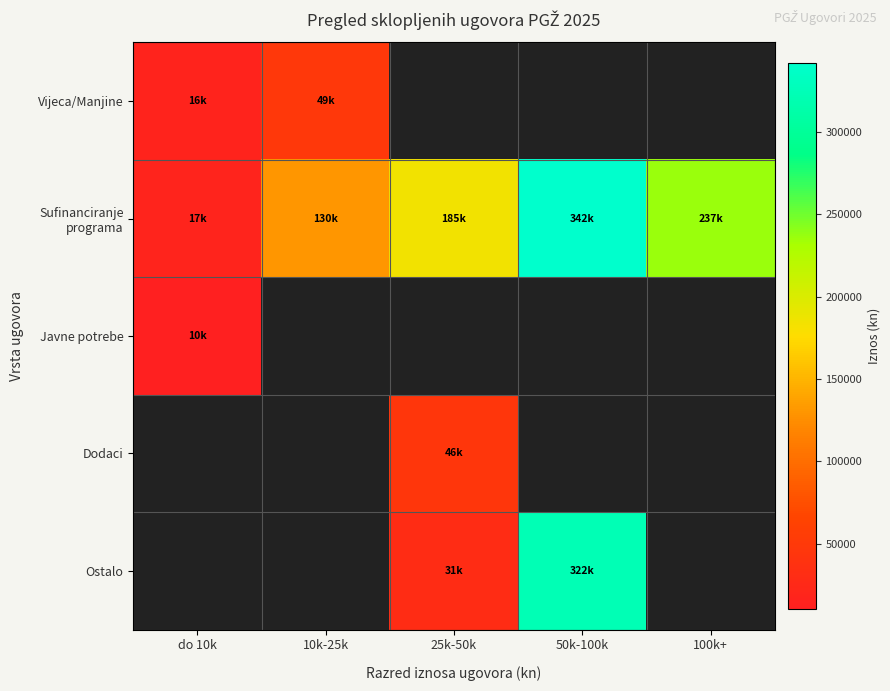

Is the value of Javne potrebe at 50k-100k greater than the value of Ostalo at 100k+?

No